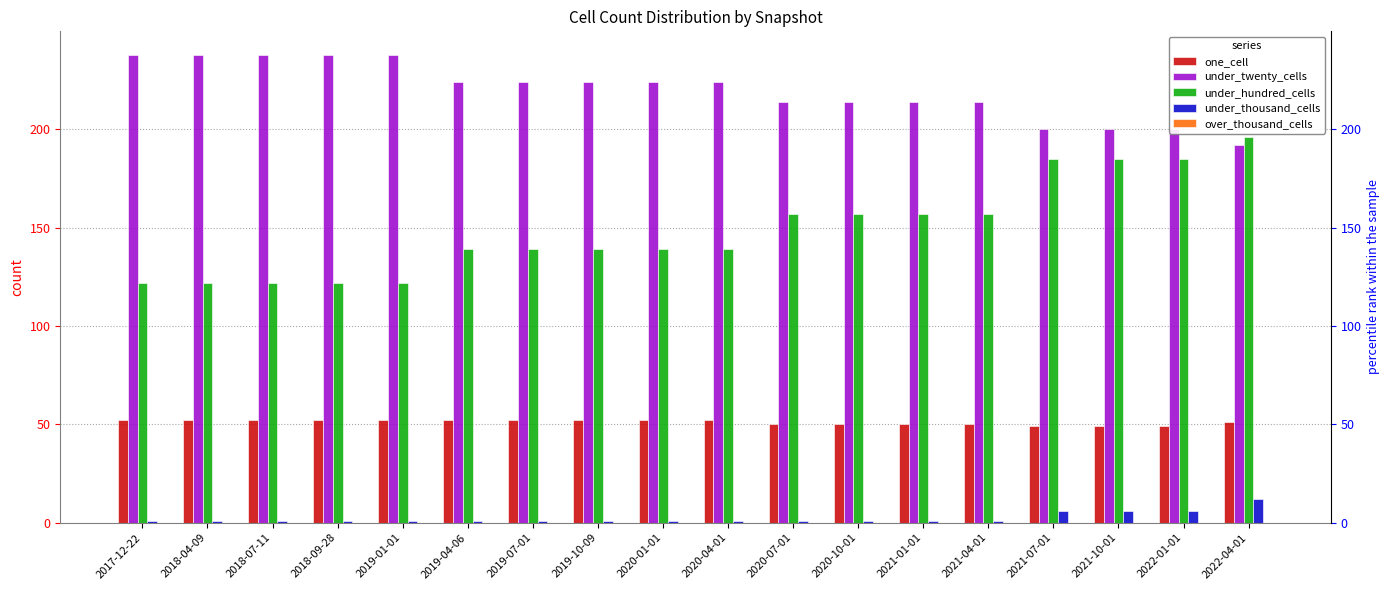

Reading left to right, list all the values displayed in this chart.

one_cell: 2017-12-22=52	2018-04-09=52	2018-07-11=52	2018-09-28=52	2019-01-01=52	2019-04-06=52	2019-07-01=52	2019-10-09=52	2020-01-01=52	2020-04-01=52	2020-07-01=50	2020-10-01=50	2021-01-01=50	2021-04-01=50	2021-07-01=49	2021-10-01=49	2022-01-01=49	2022-04-01=51
under_twenty_cells: 2017-12-22=238	2018-04-09=238	2018-07-11=238	2018-09-28=238	2019-01-01=238	2019-04-06=224	2019-07-01=224	2019-10-09=224	2020-01-01=224	2020-04-01=224	2020-07-01=214	2020-10-01=214	2021-01-01=214	2021-04-01=214	2021-07-01=200	2021-10-01=200	2022-01-01=200	2022-04-01=192
under_hundred_cells: 2017-12-22=122	2018-04-09=122	2018-07-11=122	2018-09-28=122	2019-01-01=122	2019-04-06=139	2019-07-01=139	2019-10-09=139	2020-01-01=139	2020-04-01=139	2020-07-01=157	2020-10-01=157	2021-01-01=157	2021-04-01=157	2021-07-01=185	2021-10-01=185	2022-01-01=185	2022-04-01=196
under_thousand_cells: 2017-12-22=1	2018-04-09=1	2018-07-11=1	2018-09-28=1	2019-01-01=1	2019-04-06=1	2019-07-01=1	2019-10-09=1	2020-01-01=1	2020-04-01=1	2020-07-01=1	2020-10-01=1	2021-01-01=1	2021-04-01=1	2021-07-01=6	2021-10-01=6	2022-01-01=6	2022-04-01=12
over_thousand_cells: 2017-12-22=0	2018-04-09=0	2018-07-11=0	2018-09-28=0	2019-01-01=0	2019-04-06=0	2019-07-01=0	2019-10-09=0	2020-01-01=0	2020-04-01=0	2020-07-01=0	2020-10-01=0	2021-01-01=0	2021-04-01=0	2021-07-01=0	2021-10-01=0	2022-01-01=0	2022-04-01=0